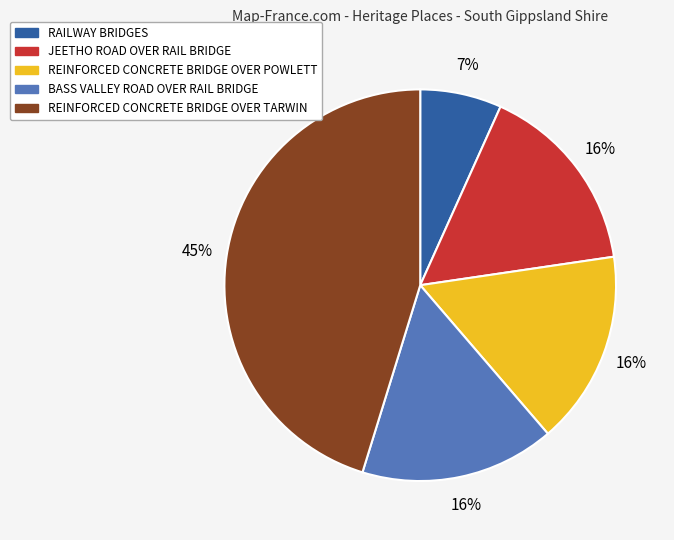

Which has a higher value, JEETHO ROAD OVER RAIL BRIDGE or RAILWAY BRIDGES?

JEETHO ROAD OVER RAIL BRIDGE